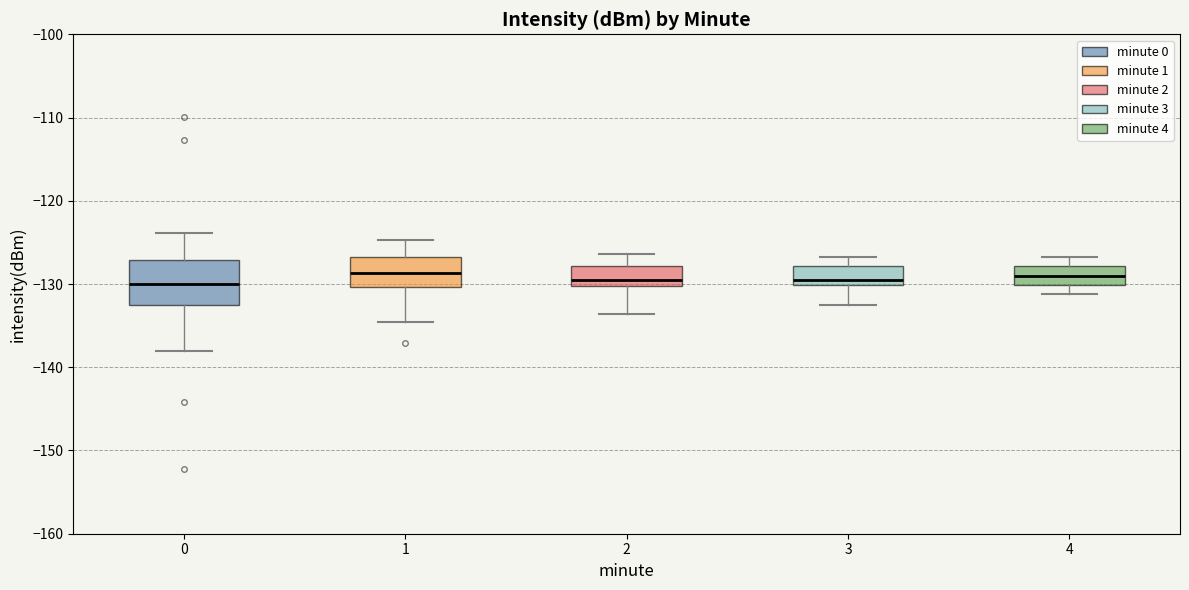

Reading left to right, read every box against the y-axis: the position of its median line, the range the box covers, and the ends of its whiskers. The values are not printed on the chart, so give them approximately, as read against the axis.

0: median -130, box -133 to -127, whiskers -138 to -124
1: median -129, box -130 to -127, whiskers -135 to -125
2: median -130 (just above the box's lower edge), box -130 to -128, whiskers -134 to -126
3: median -130 (just above the box's lower edge), box -130 to -128, whiskers -133 to -127
4: median -129, box -130 to -128, whiskers -131 to -127